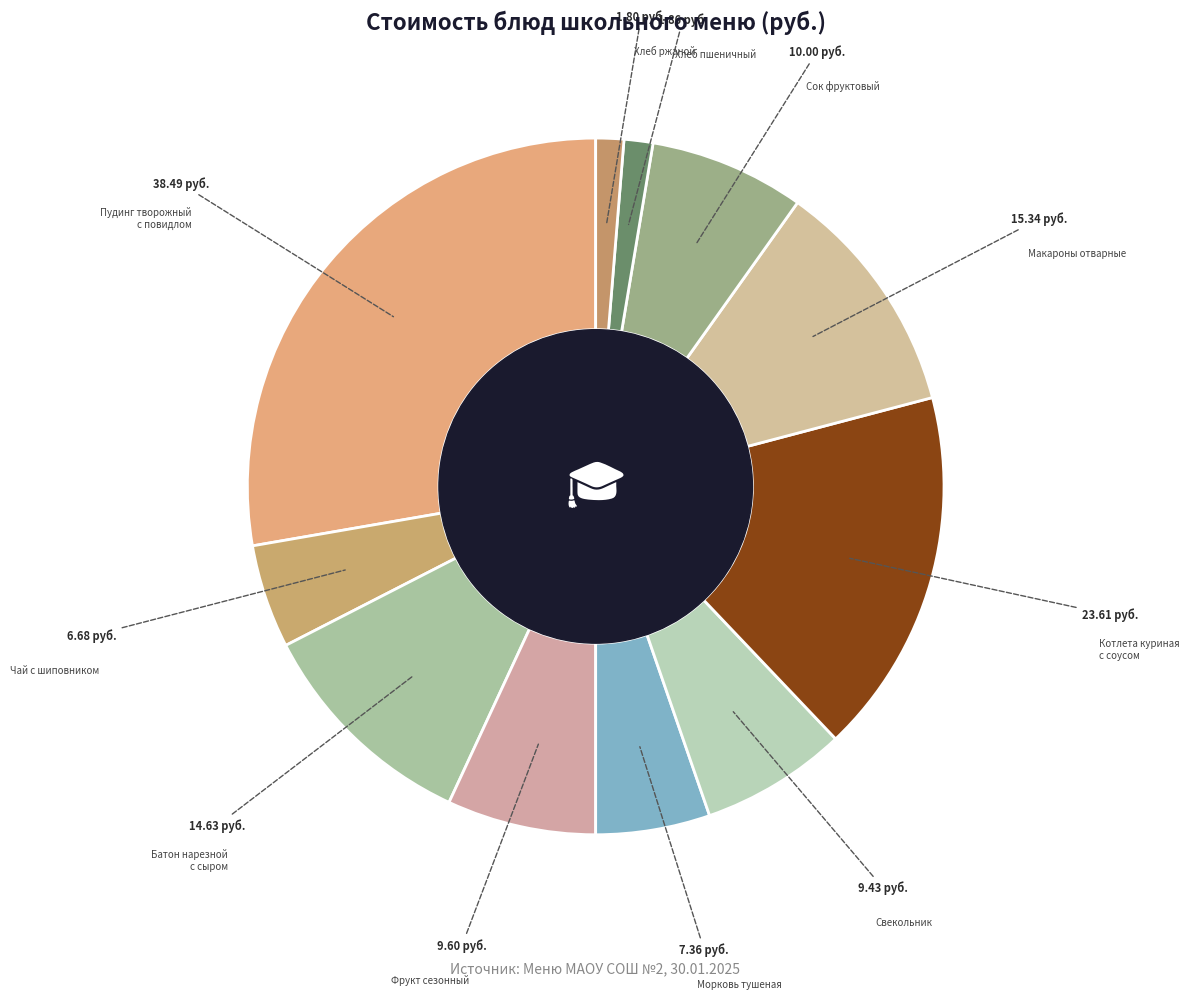

How many segments does this pie chart have?

11